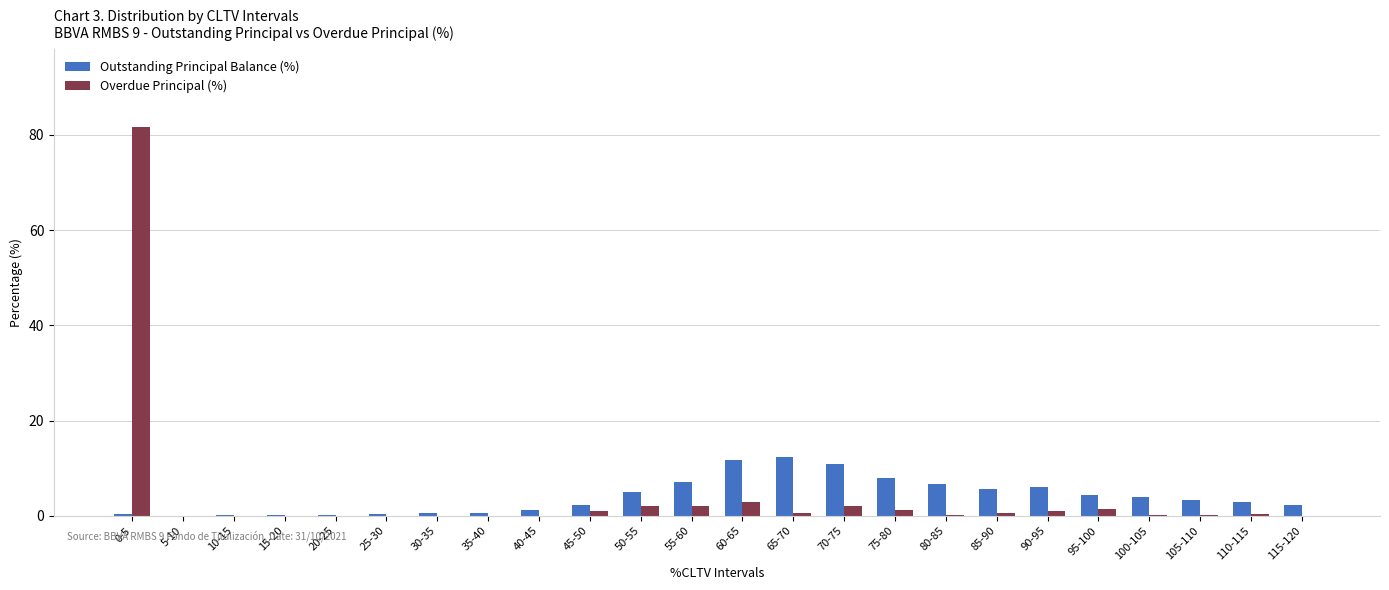

Between 25-30 and 115-120, which series saw the biggest shift?

Outstanding Principal Balance (%)